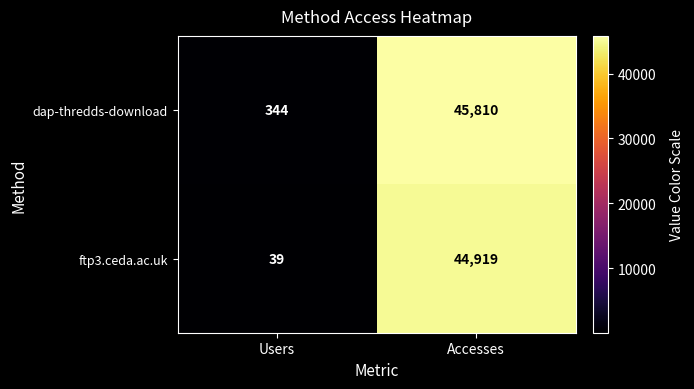

Which series changed the most between Users and Accesses?

dap-thredds-download